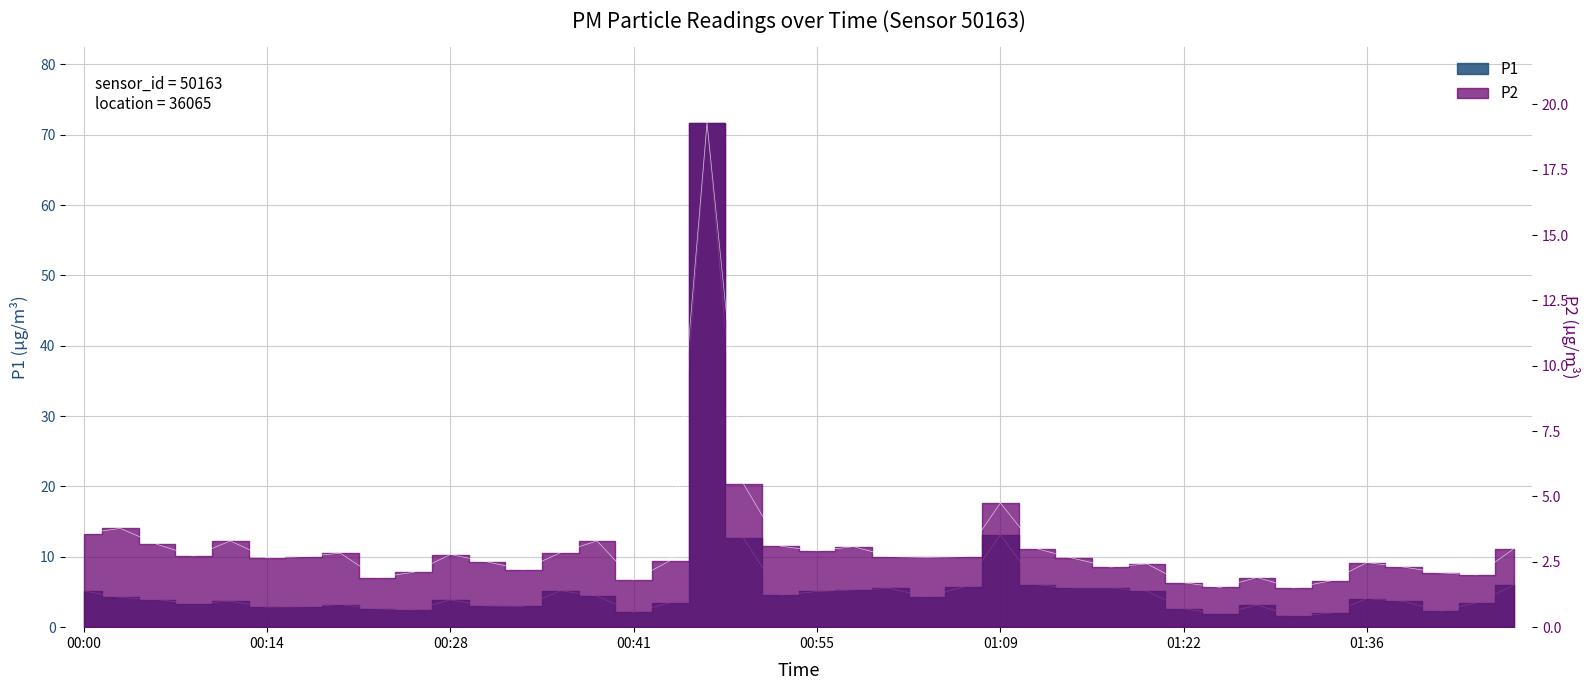

True or false: P1 has a value of 7.0 at 00:39.

False